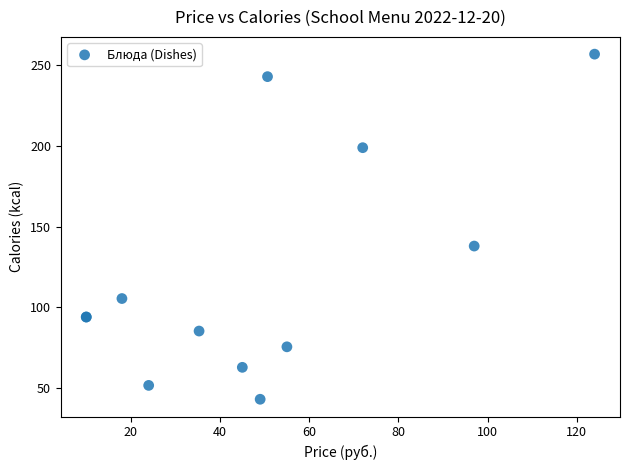

What Y value in the scatter plot is closest to 150?

138.0